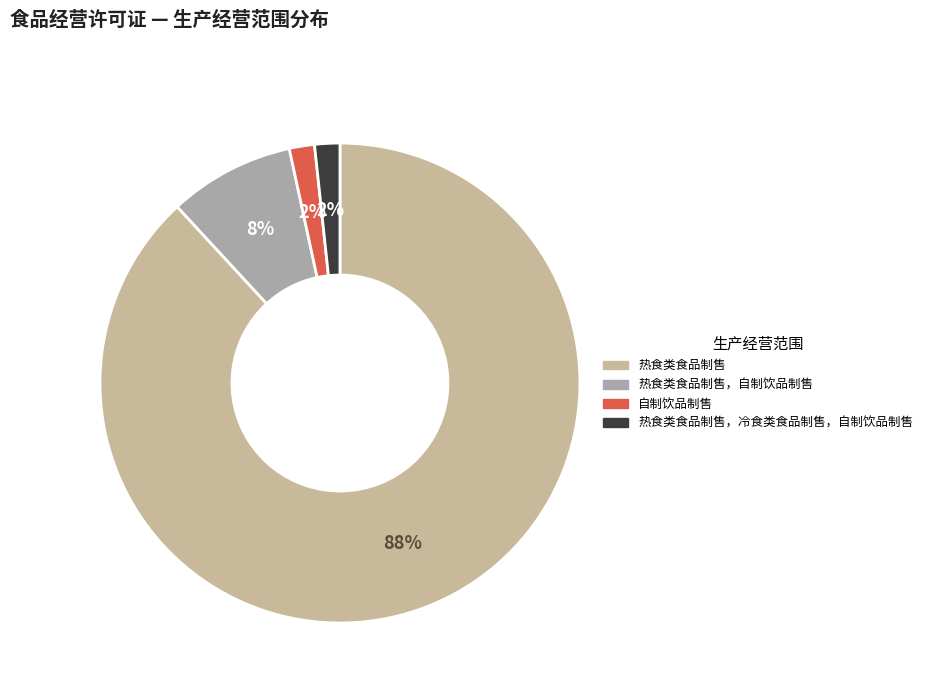

Is the sum of 热食类食品制售，冷食类食品制售，自制饮品制售 and 热食类食品制售，自制饮品制售 greater than half?

No